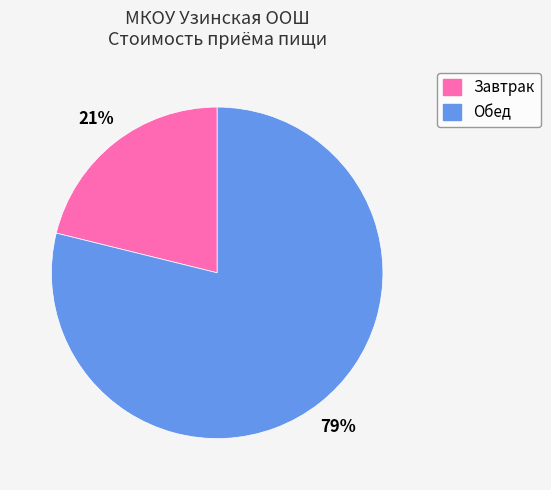

True or false: Обед accounts for 79% of the total.

True